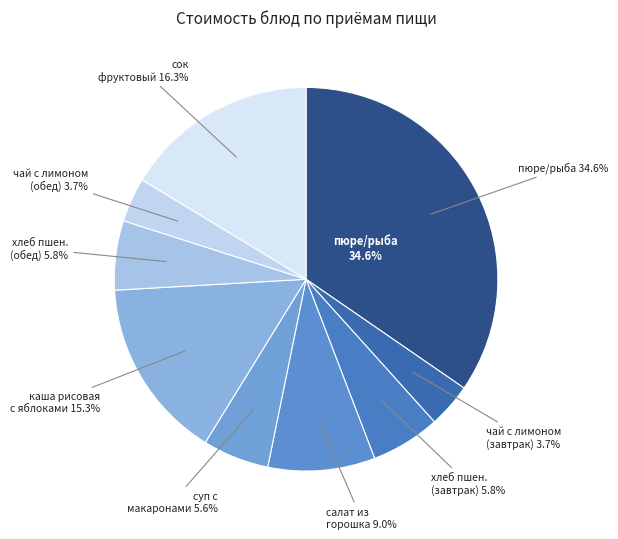

Which category has the smallest portion of the pie?

чай с лимоном (завтрак)